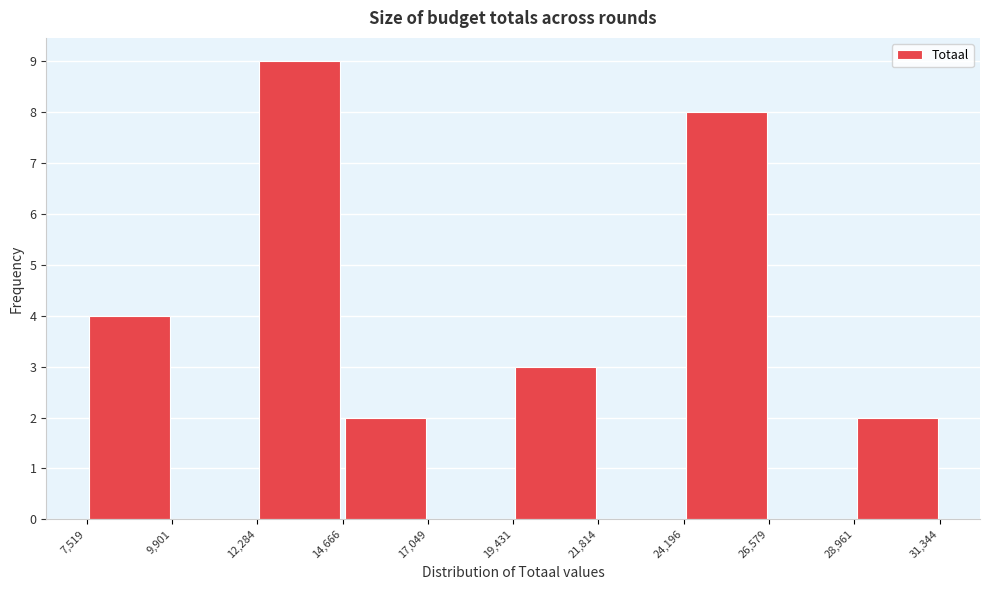

Reading left to right, list every bar in this chart as the range it spans on the x-axis followed by its height. The values are not printed on the chart, so give them approximately, as read against the axis.

7,519 to 9,901: 4
9,901 to 12,284: 0
12,284 to 14,666: 9
14,666 to 17,049: 2
17,049 to 19,431: 0
19,431 to 21,814: 3
21,814 to 24,196: 0
24,196 to 26,579: 8
26,579 to 28,961: 0
28,961 to 31,344: 2